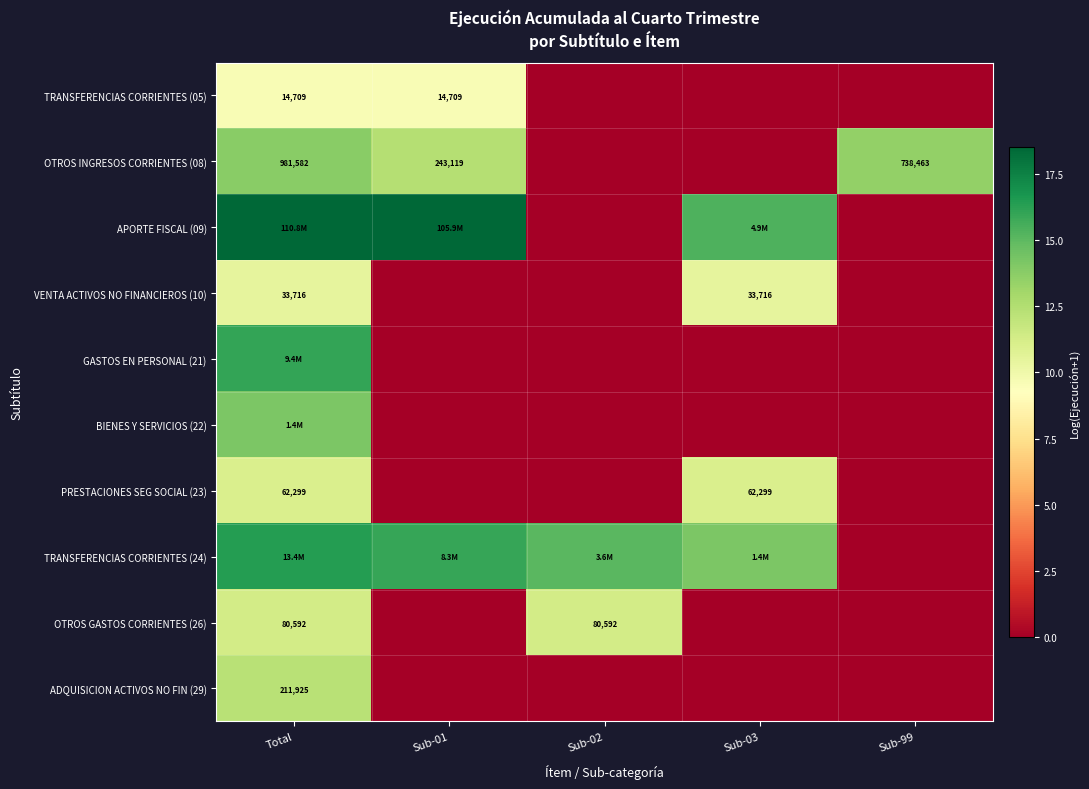

What is the sum of all GASTOS EN PERSONAL (21) values?

16.1